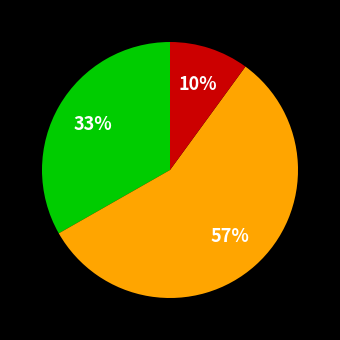

To the nearest percent, what is the difference between the largest and smallest slice percentages?

47%